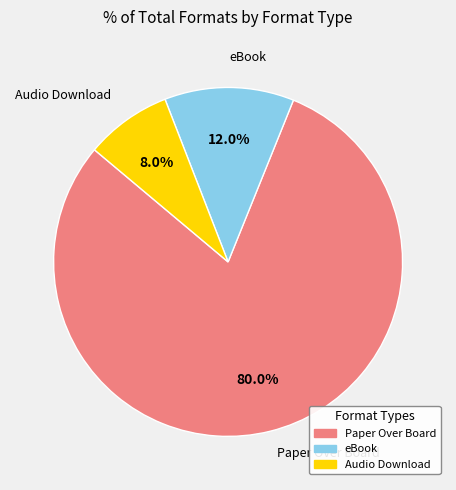

Count the number of slices in the pie.

3